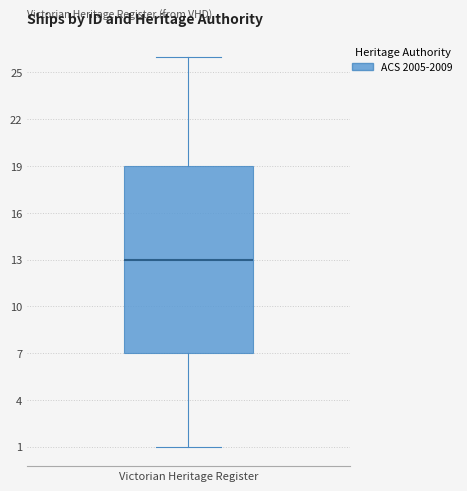

Read this box plot against the y-axis: the position of the median line, the range covered by the box, and the ends of both whiskers. The values are not printed on the chart, so give them approximately, as read against the axis.

median 13, box 7 to 19, whiskers 1 to 26